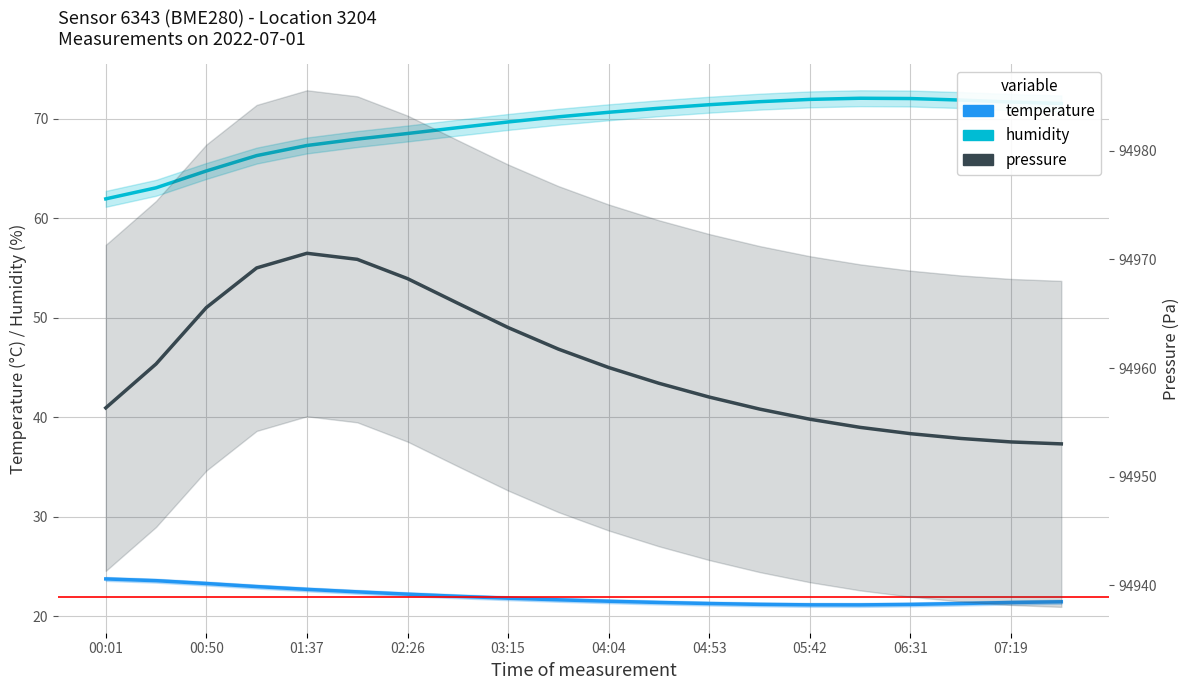

What is the sum of all pressure values?

1899207.4